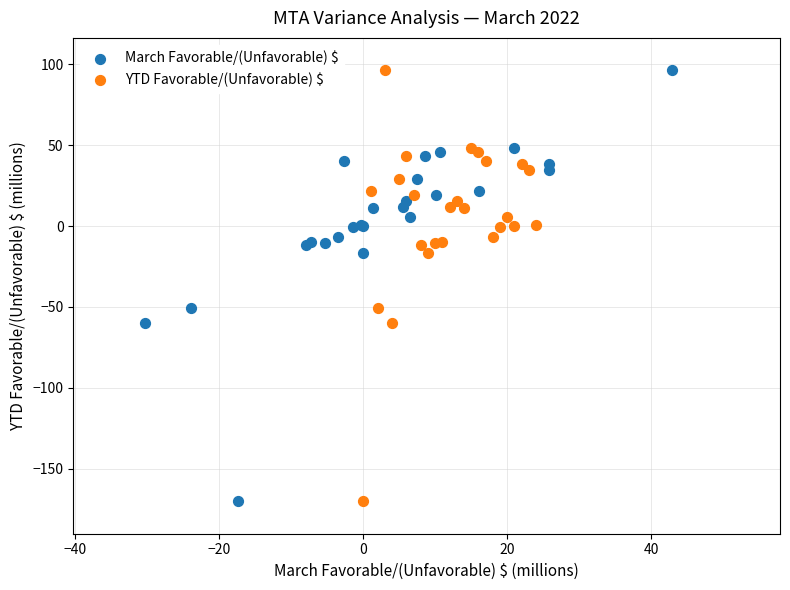

What are all the series names shown in the legend?

March Favorable/(Unfavorable) $, YTD Favorable/(Unfavorable) $